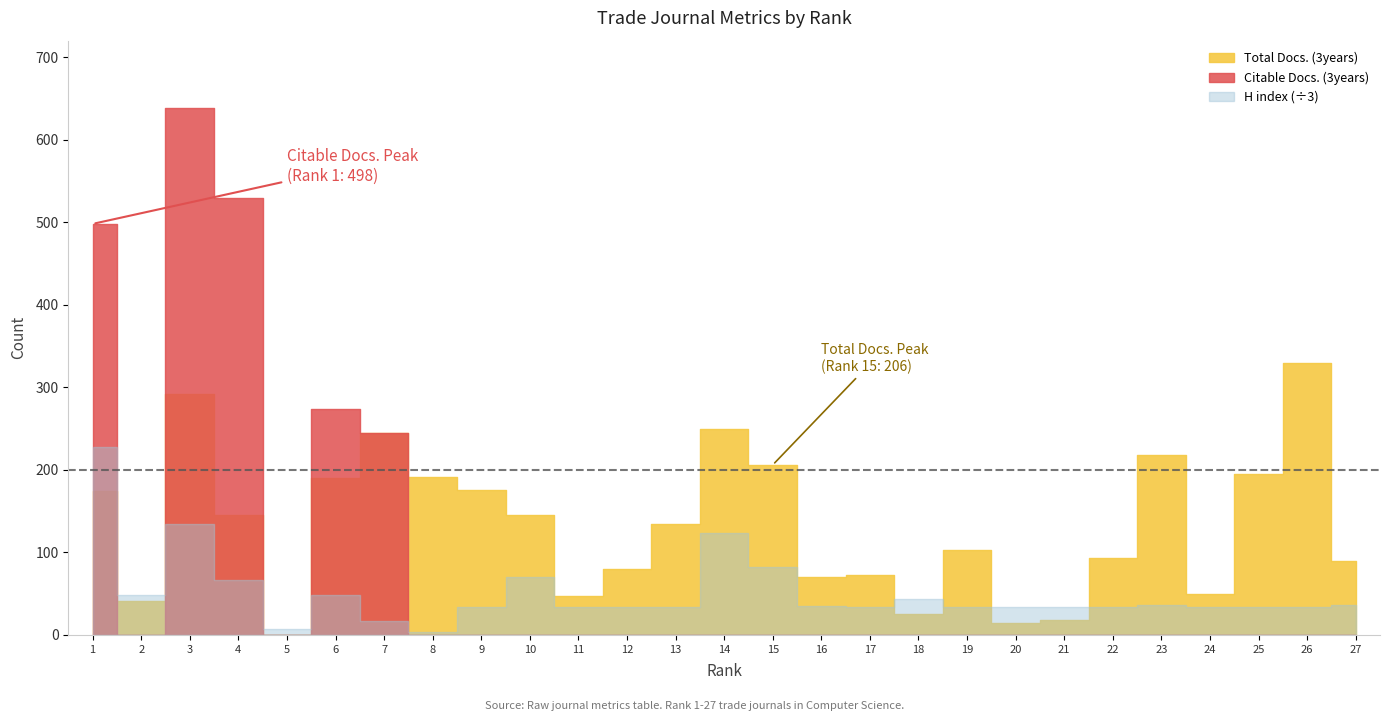

What is the difference between the highest and lowest values at 5?

21